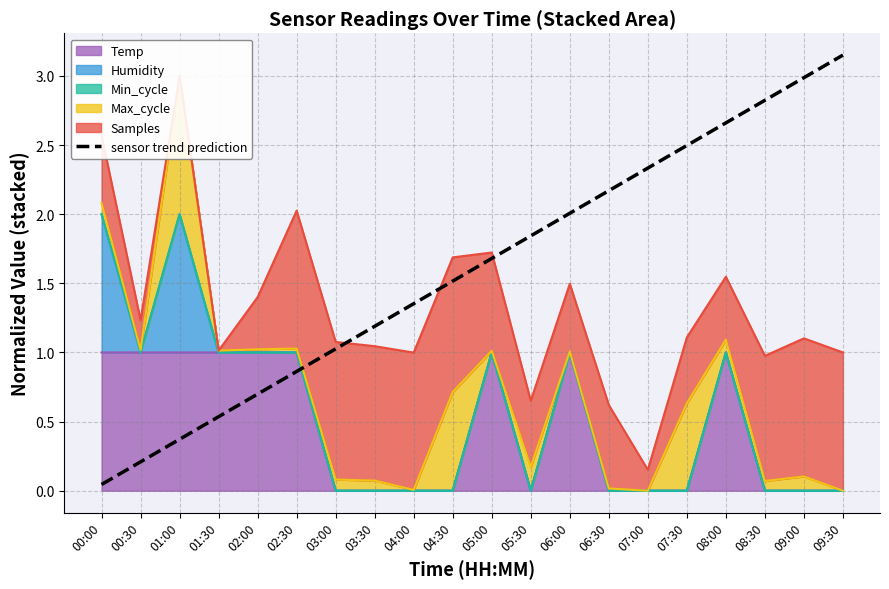

What is the maximum value shown in the chart?

3.2